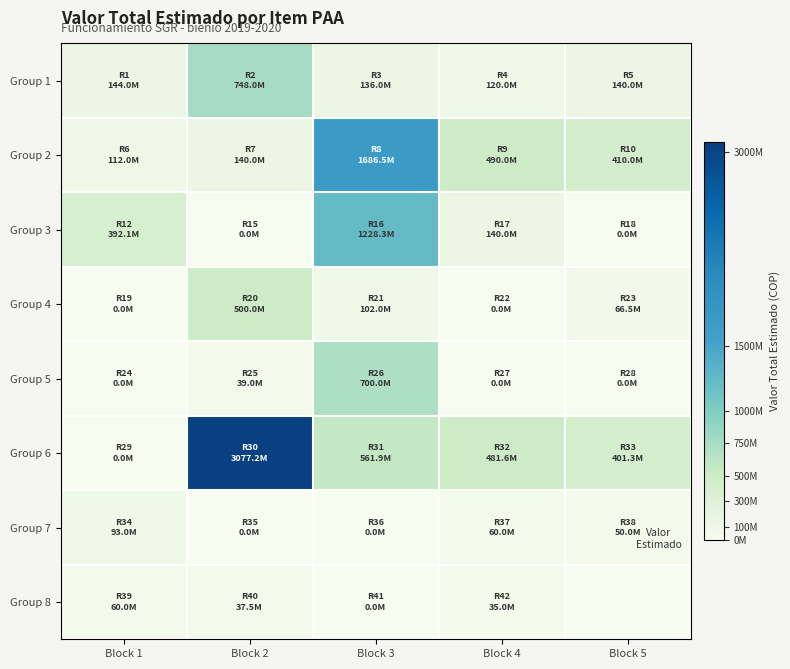

List the series in order of their peak value, lowest first.

Group 8, Group 7, Group 4, Group 5, Group 1, Group 3, Group 2, Group 6